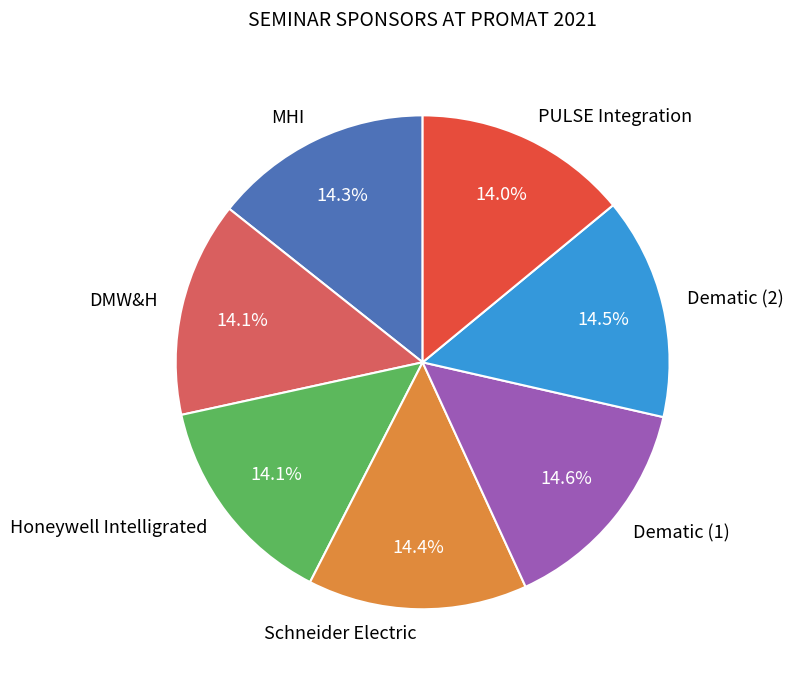

To the nearest percent, what is the combined percentage of DMW&H and Honeywell Intelligrated?

28%